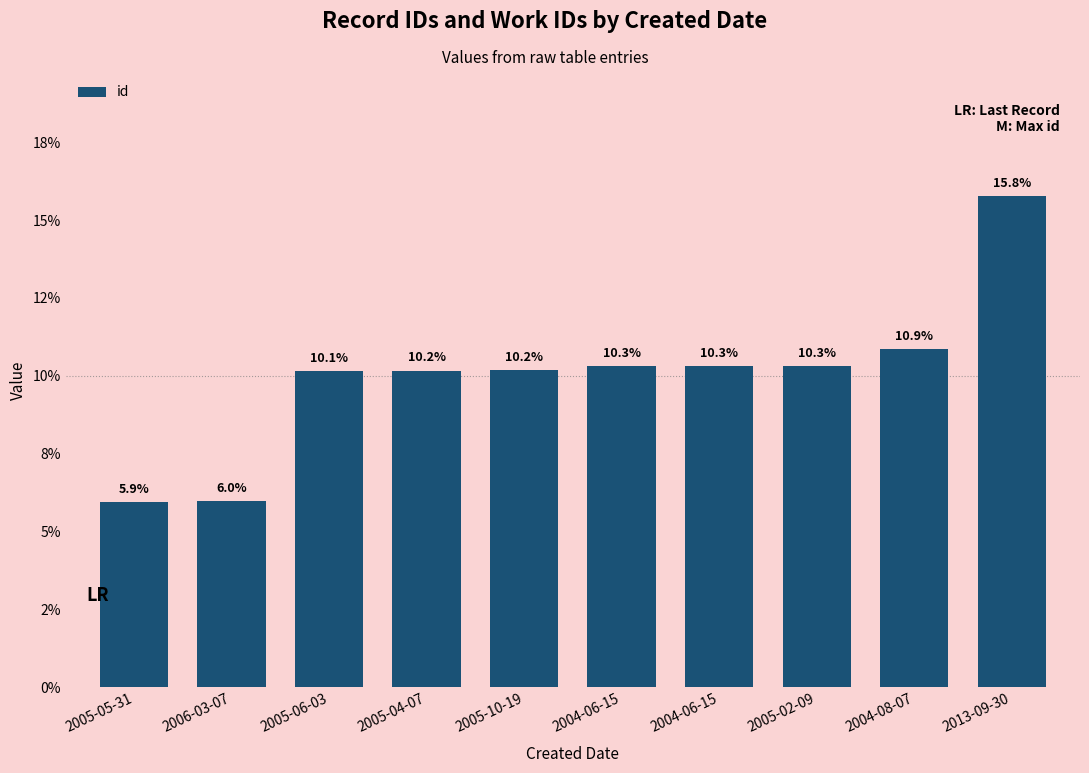

What is the change in value from 2005-05-31 to 2004-06-15?

+4.4